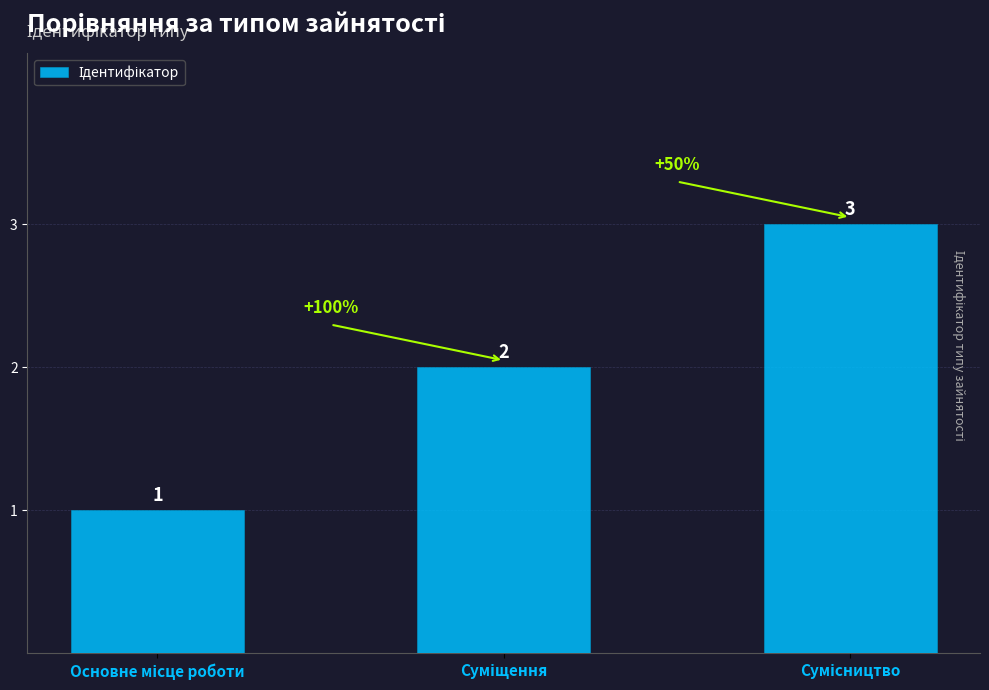

What is the sum of all values?

6